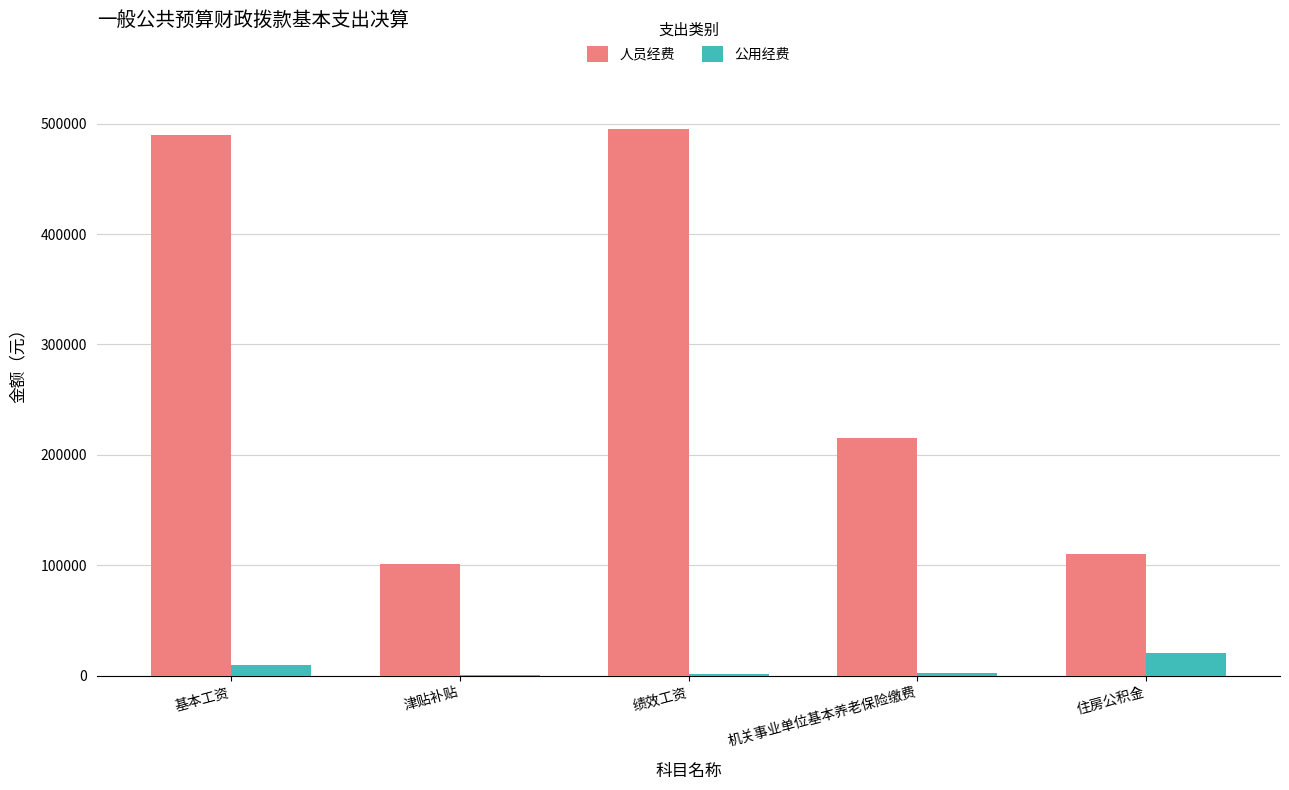

Between 绩效工资 and 住房公积金, which series saw the biggest shift?

人员经费